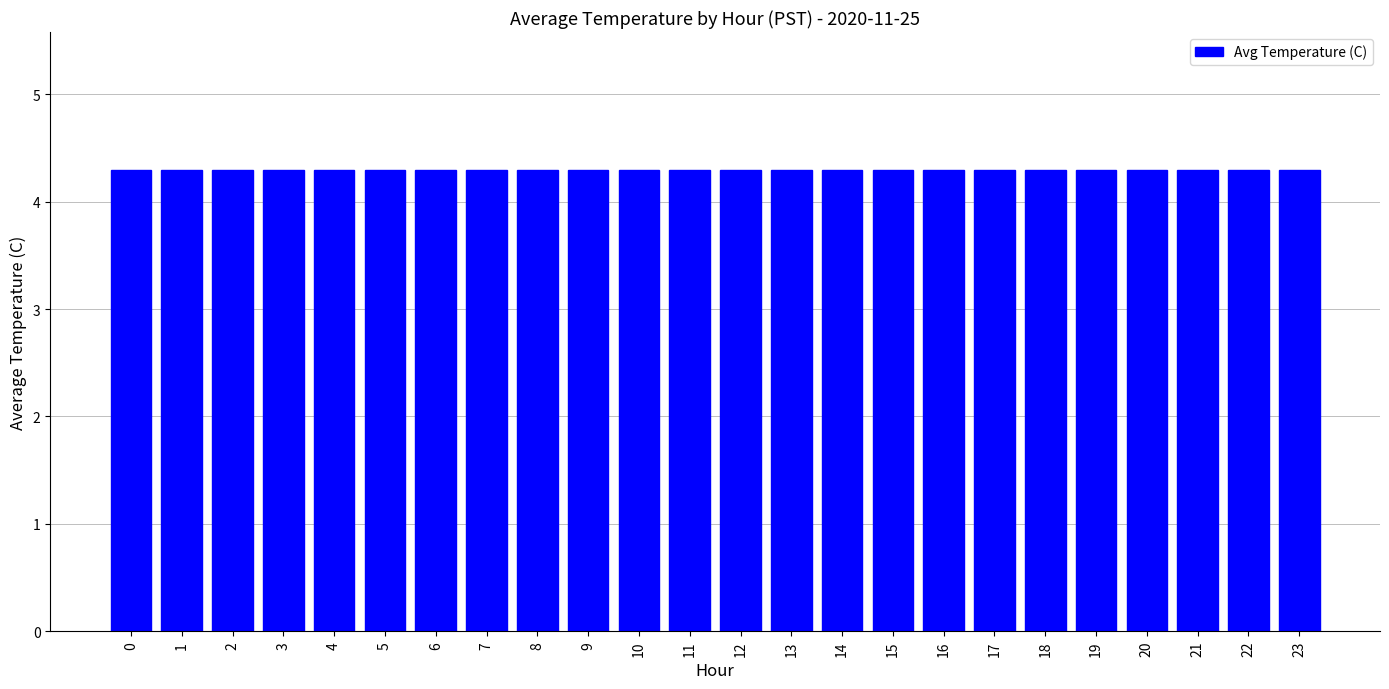

Does the chart contain any negative values?

No